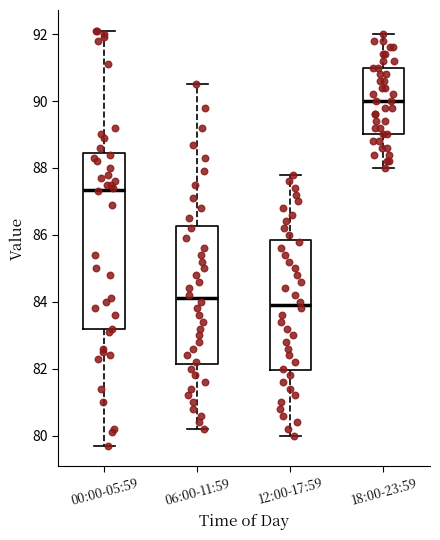

Which box is the tallest, from its lower edge to its upper edge?

00:00-05:59